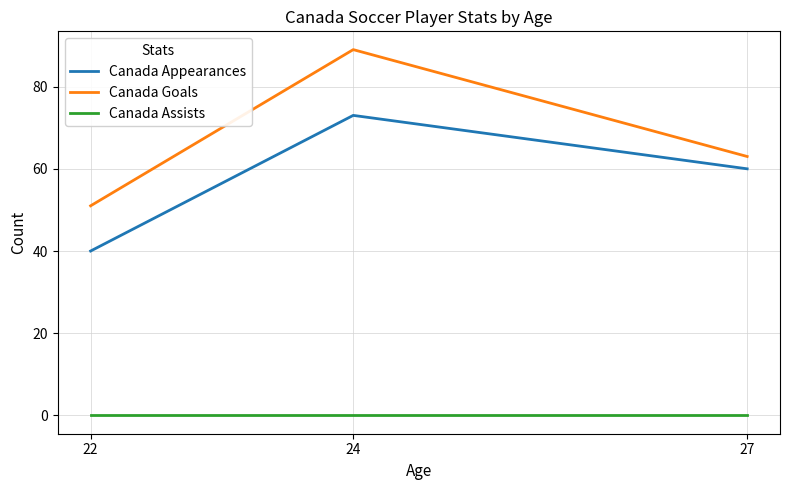

What is the spread (max minus min) of values at 27?

63